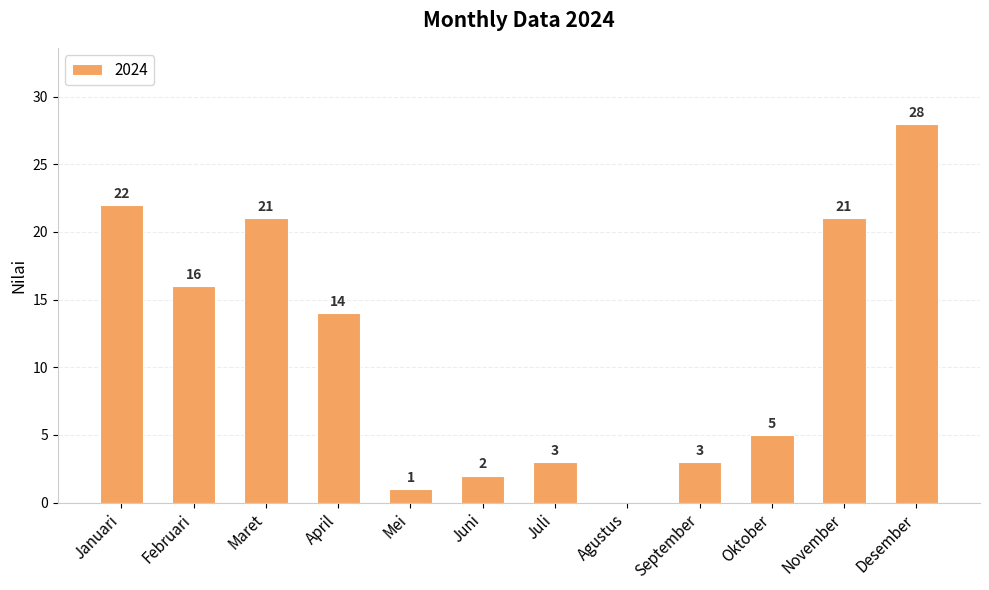

What is the sum of all values?

136